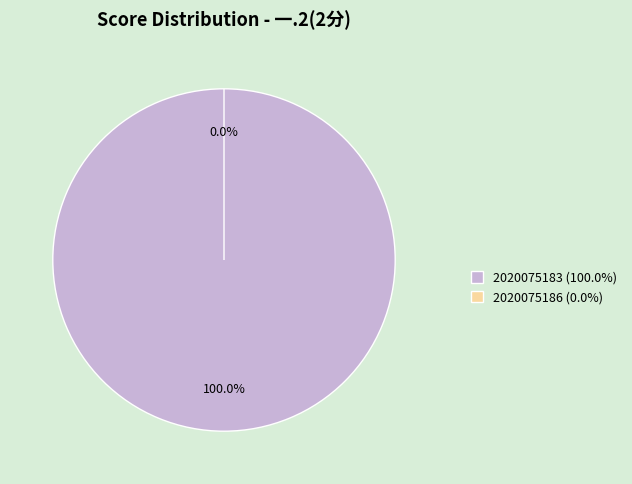

Between 2020075183 and 2020075186, which is larger?

2020075183